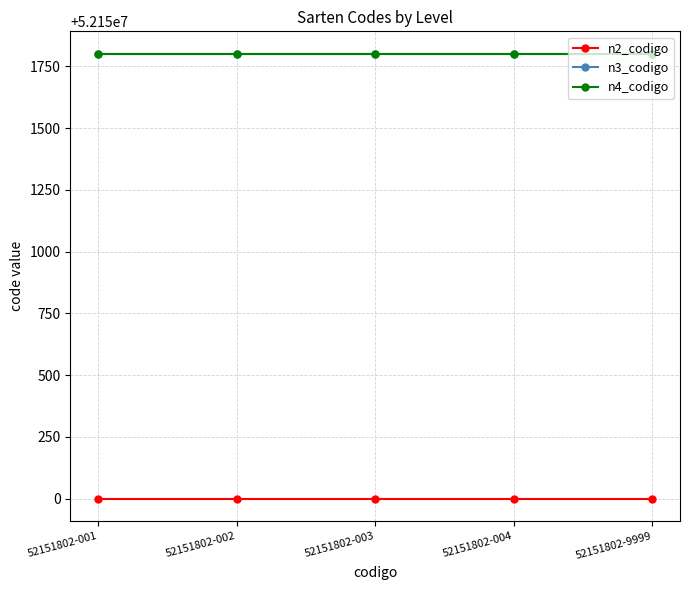

What is the value of the n2_codigo point at the 5th from the left?

52150000